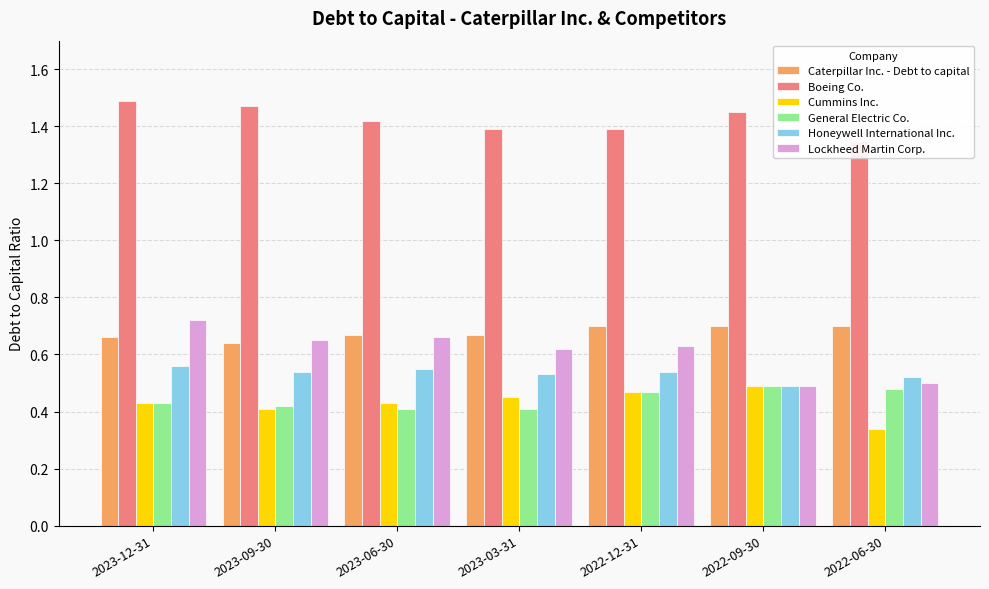

At how many categories does at least one series exceed 0?

7